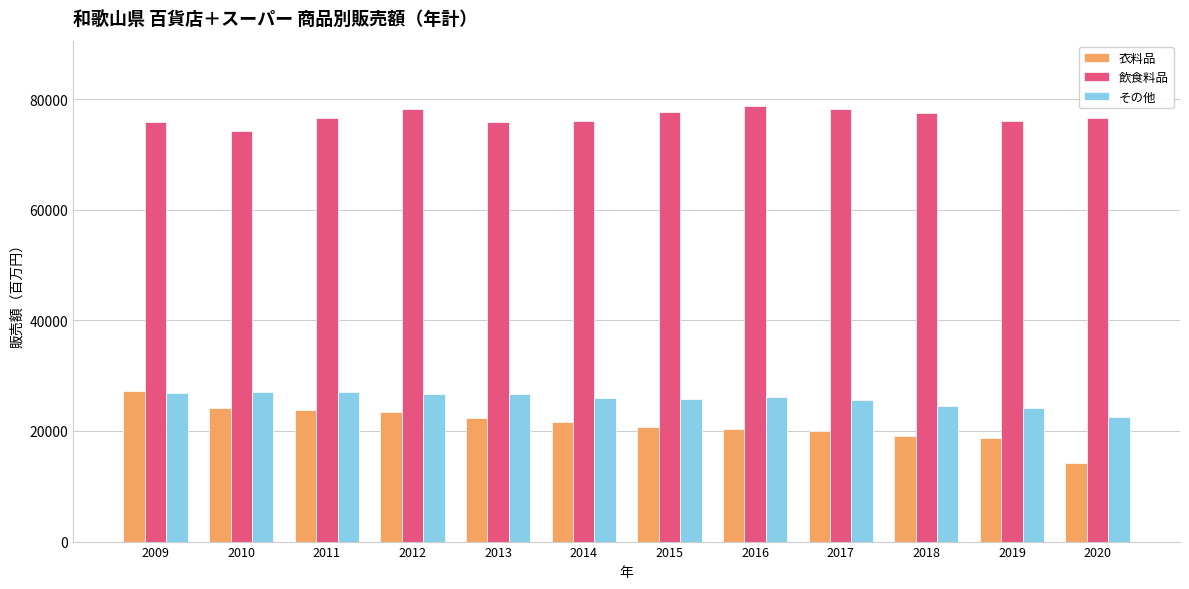

Between 2009 and 2012, which series saw the biggest shift?

衣料品